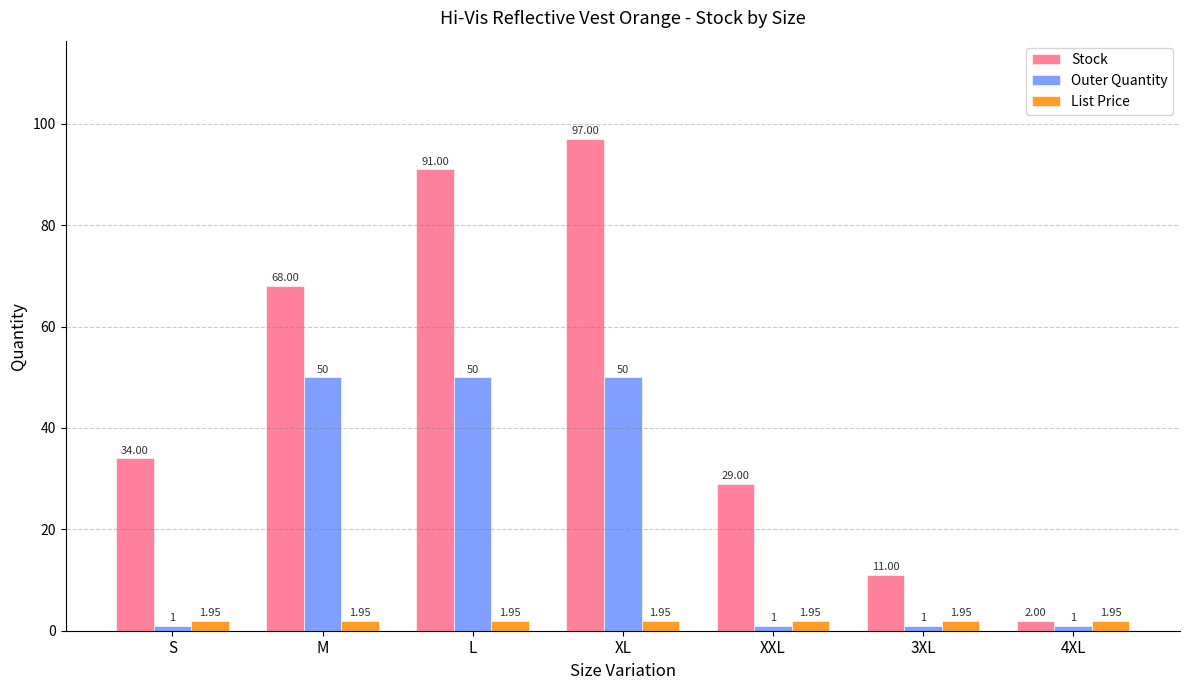

What is the difference between the second highest and minimum values in the Outer Quantity series?

49.0